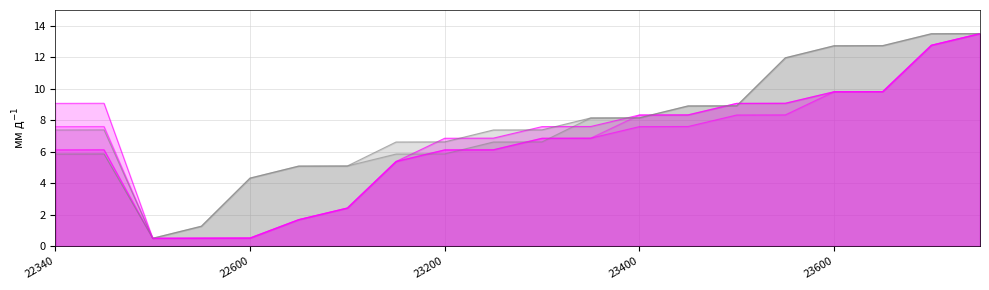

Which series has the largest range (max minus min)?

Образование (23100)